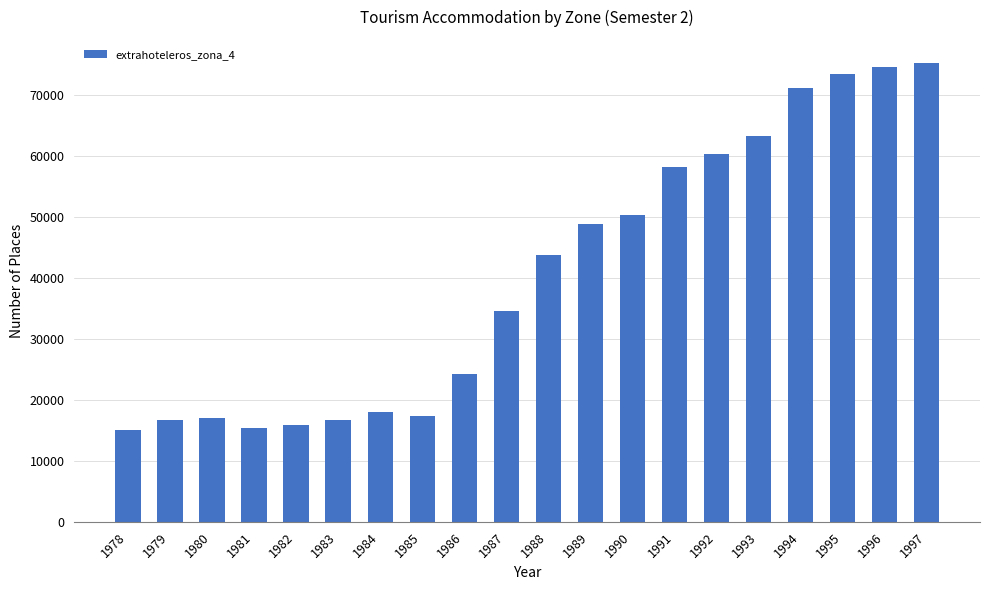

What is the sum of the values at 1988 and 1996?

118230